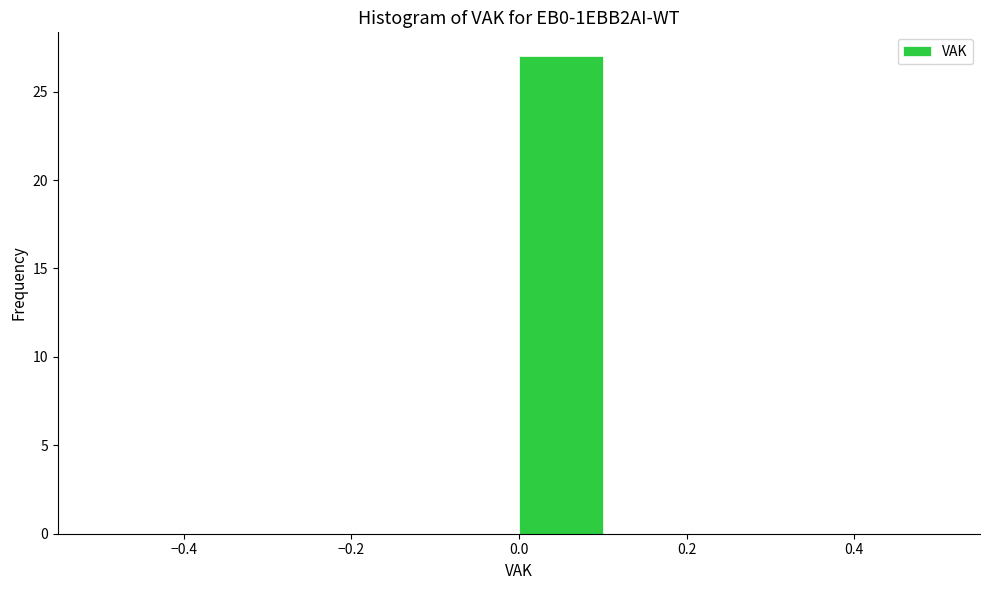

Reading left to right, list every bar in this chart as the range it spans on the x-axis followed by its height. The values are not printed on the chart, so give them approximately, as read against the axis.

-0.5 to -0.4: 0
-0.4 to -0.3: 0
-0.3 to -0.2: 0
-0.2 to -0.1: 0
-0.1 to 0.0: 0
0.0 to 0.1: 27
0.1 to 0.2: 0
0.2 to 0.3: 0
0.3 to 0.4: 0
0.4 to 0.5: 0